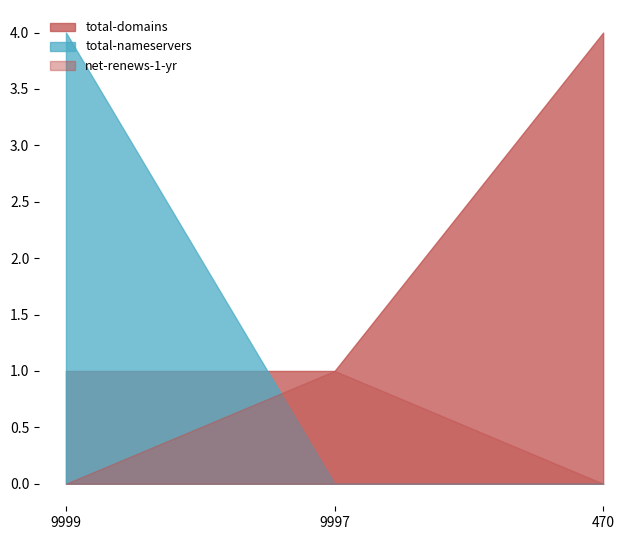

What is the maximum value shown in the chart?

4